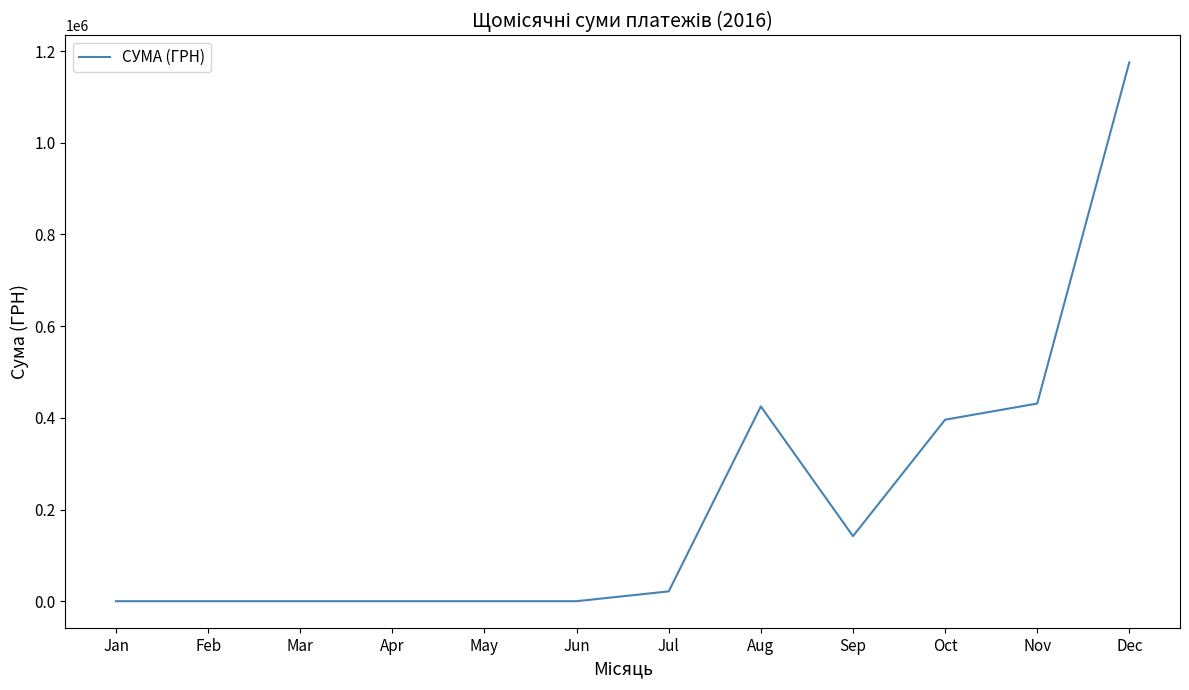

Which category has the highest value across all series?

Dec